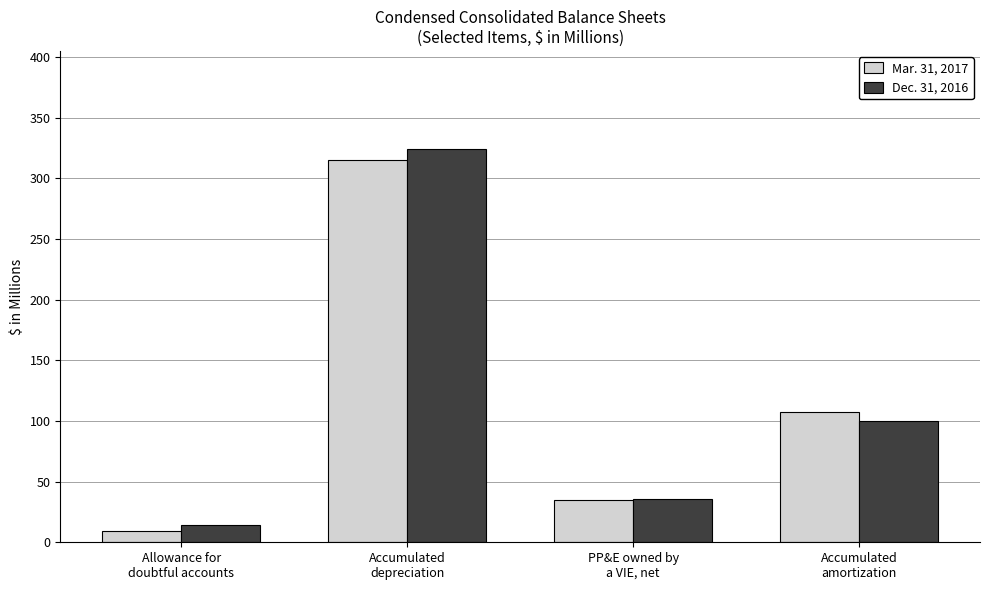

At which label does Dec. 31, 2016 reach its peak?

Accumulated
depreciation